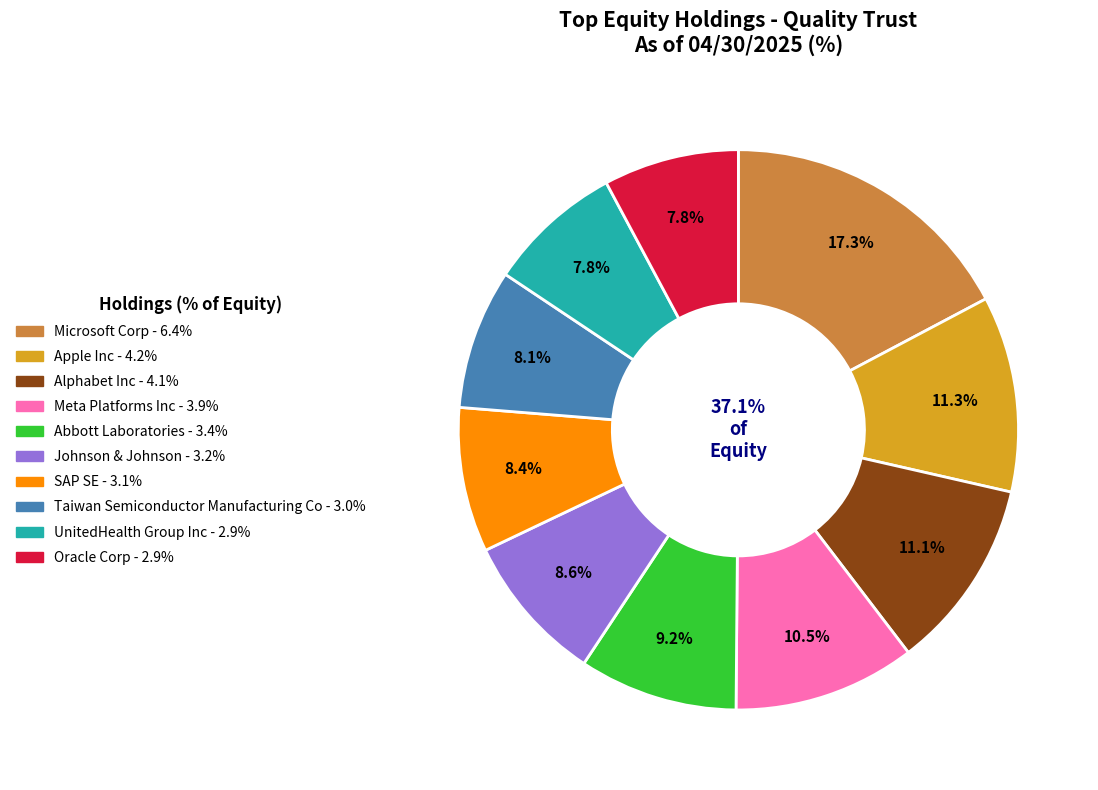

Combined, what portion of the pie is SAP SE and Abbott Laboratories?

17.5%